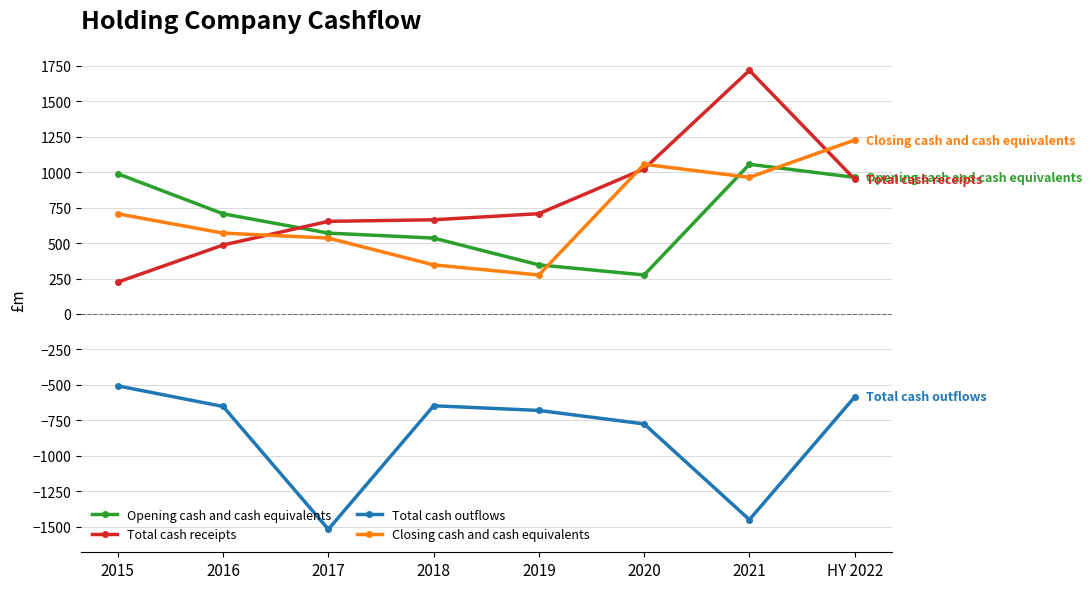

What position from the left is HY 2022?

8